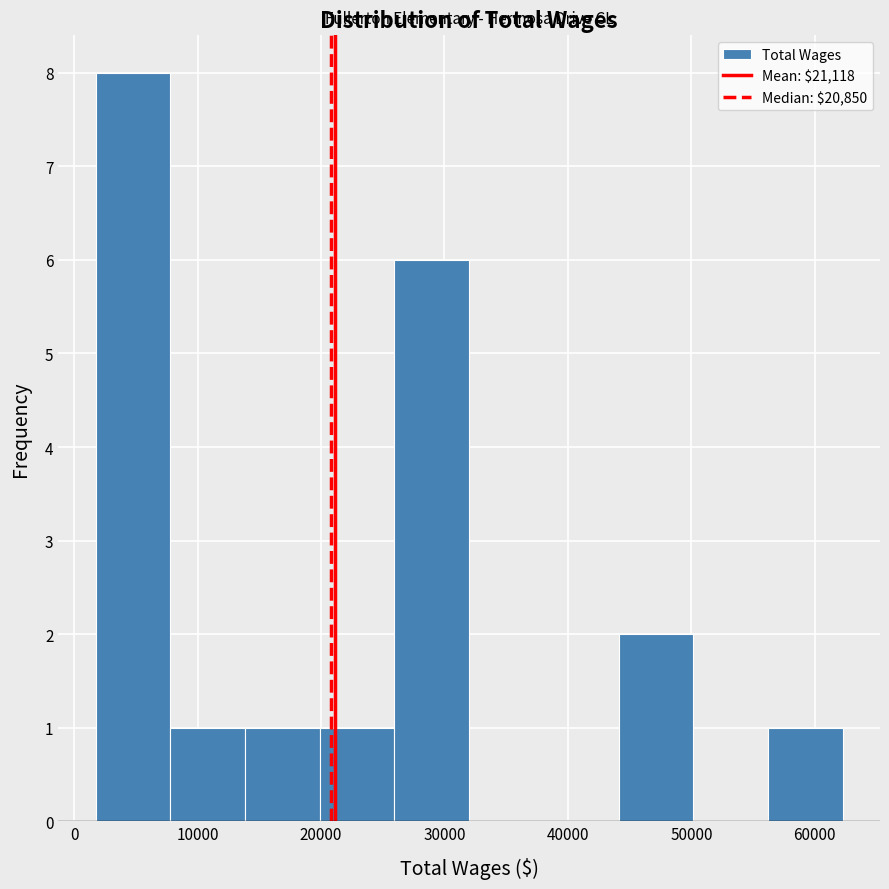

Reading left to right, list every bar in this chart as the range it spans on the x-axis followed by its height. Neither the bar edges nor the heights are printed on the chart, so give them approximately, as read against the axes.

2000 to 8000: 8
8000 to 14000: 1
14000 to 20000: 1
20000 to 26000: 1
26000 to 32000: 6
32000 to 38000: 0
38000 to 44000: 0
44000 to 50000: 2
50000 to 56000: 0
56000 to 62000: 1